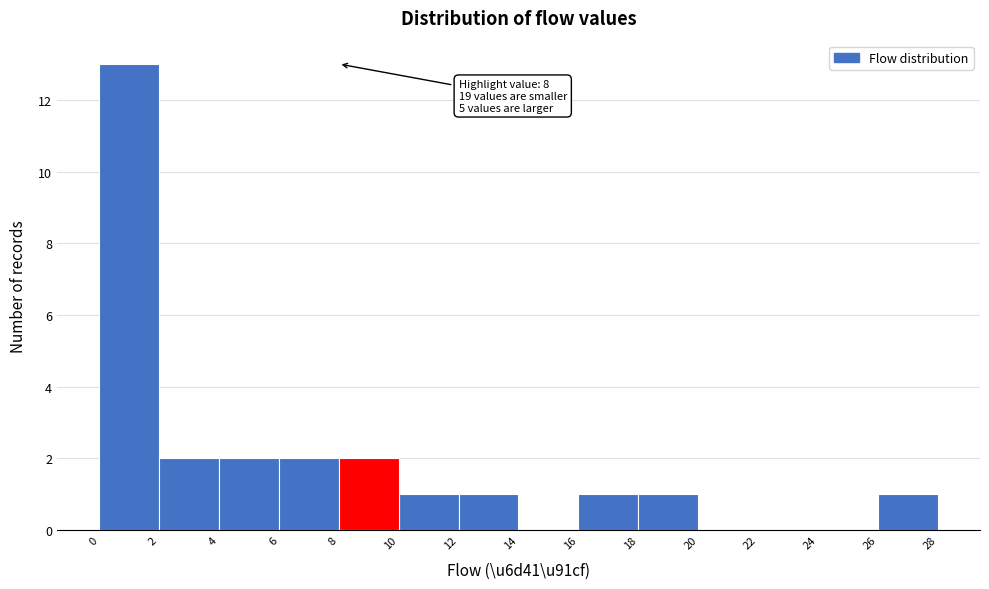

Over which range of the x-axis is the bar tallest?

0 to 2